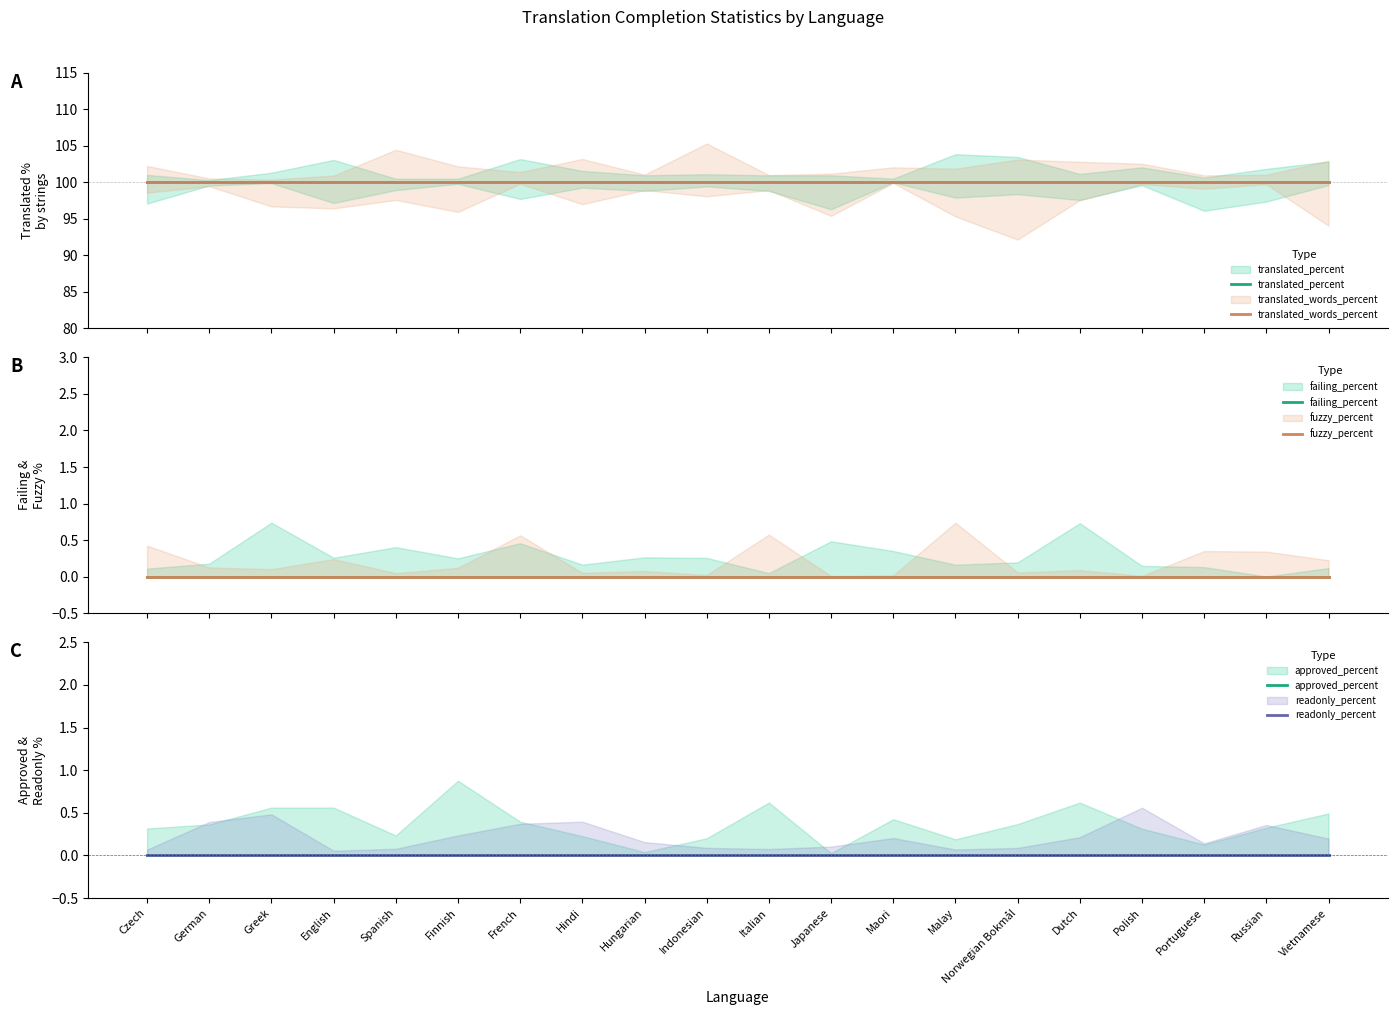

What is the difference between the highest and lowest values at Norwegian Bokmål?

100